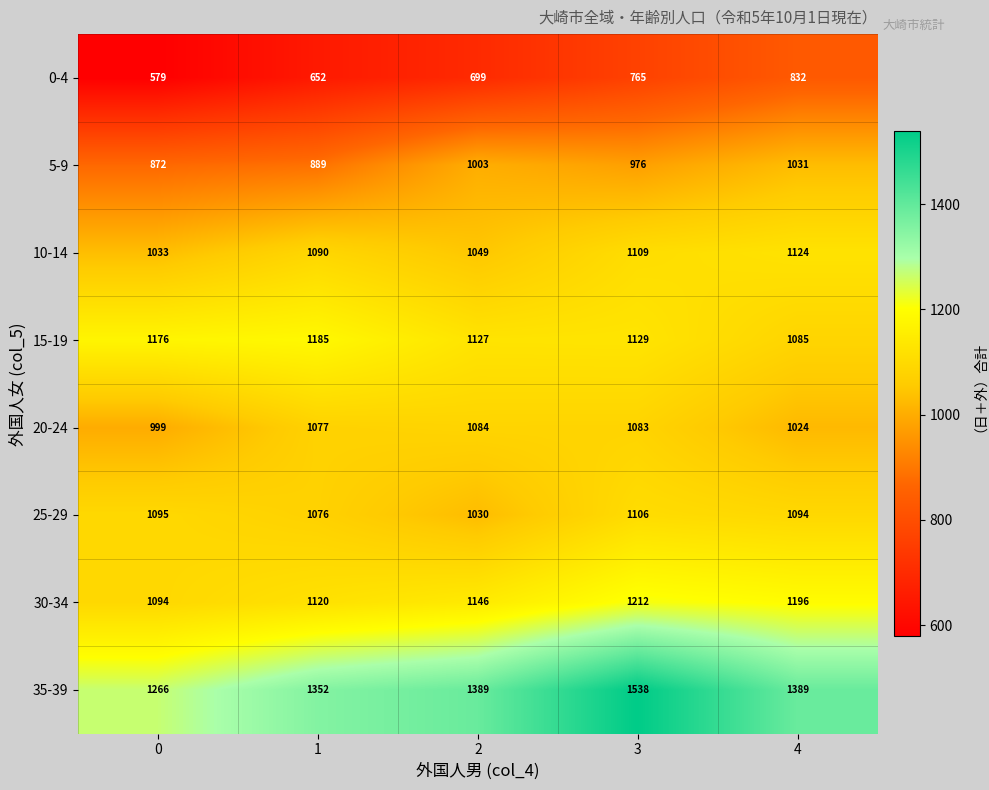

True or false: 15-19 has a value of 1129 at 3.

True